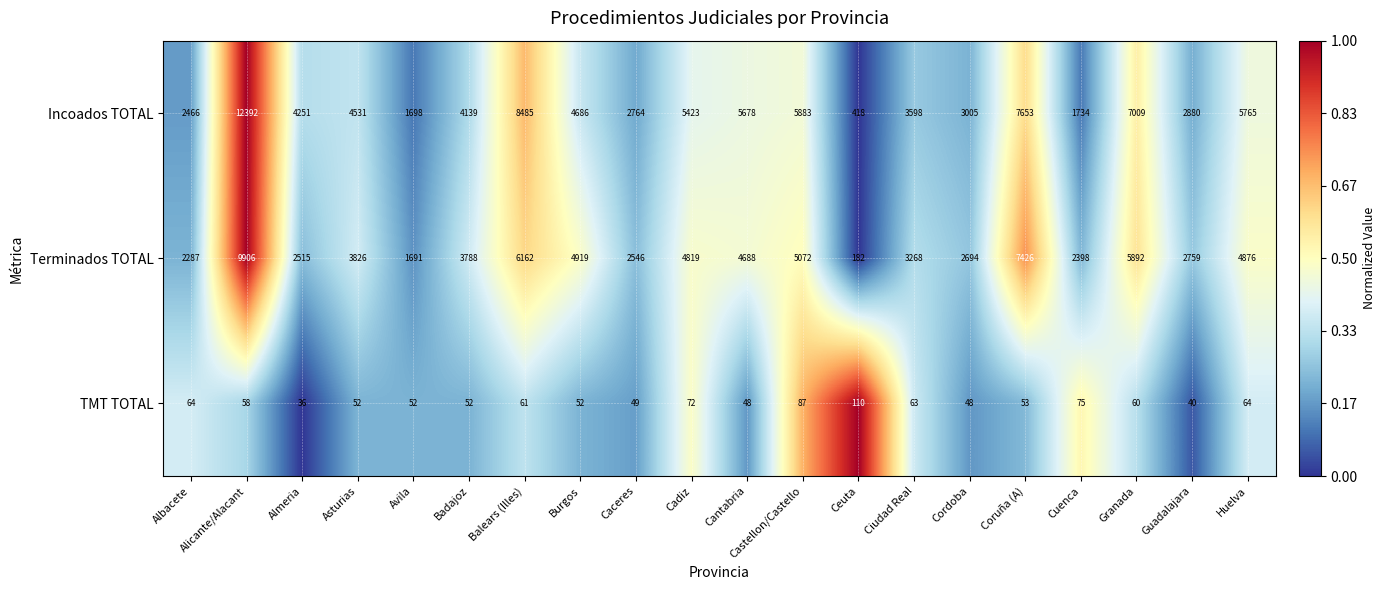

List the series in order of their peak value, lowest first.

TMT TOTAL, Terminados TOTAL, Incoados TOTAL